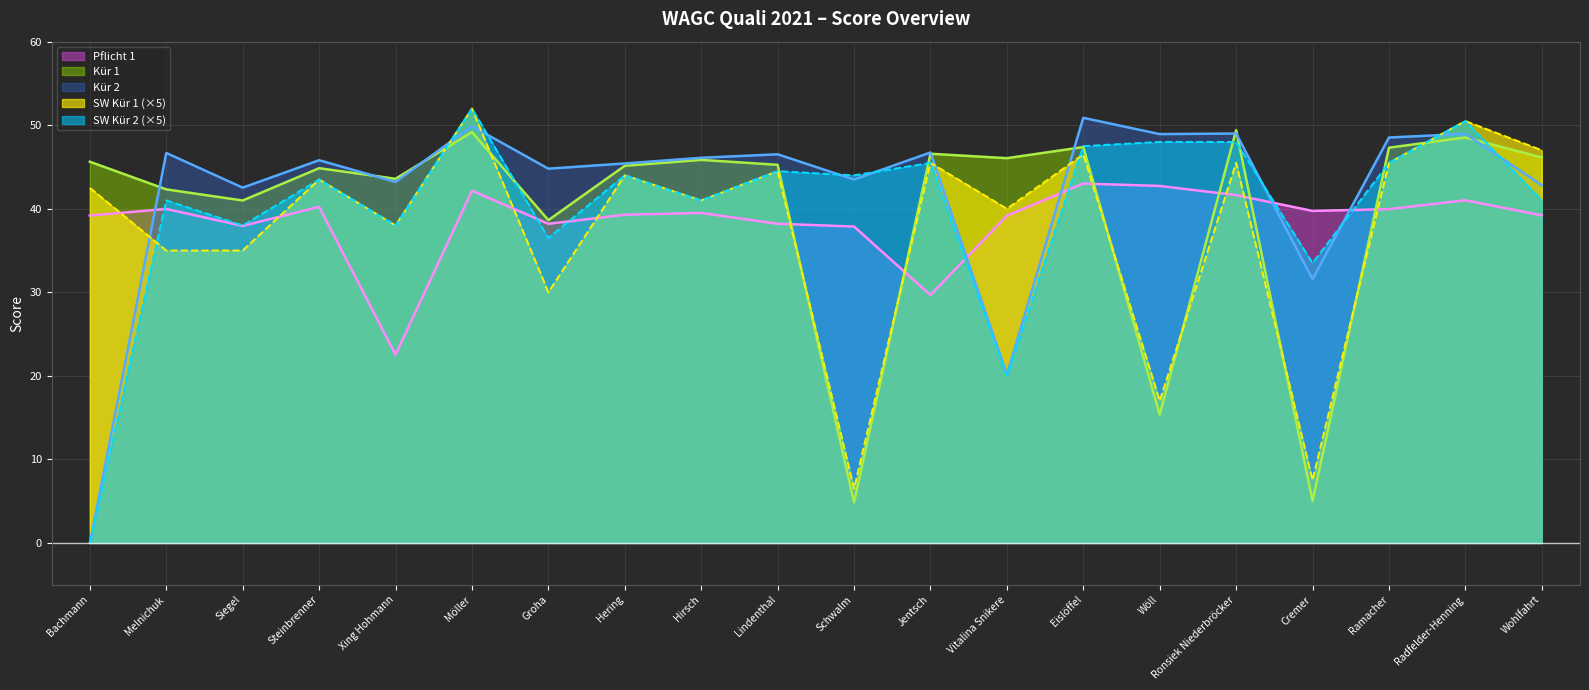

The value of SW Kür 1 at Hering is 13.7. True or false?

False